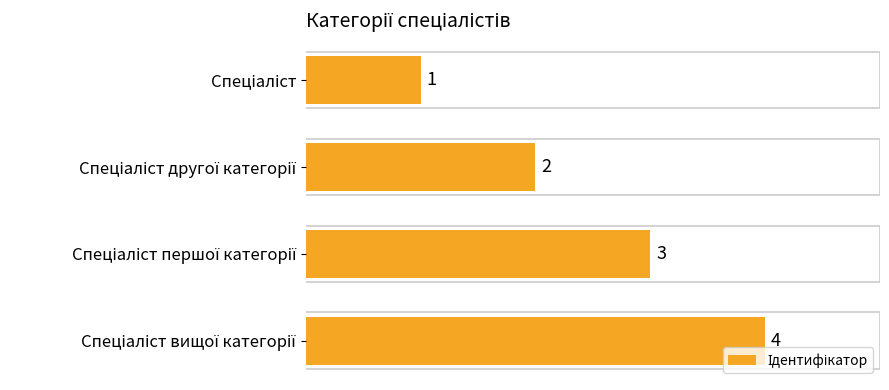

How many values are between 2 and 4?

3